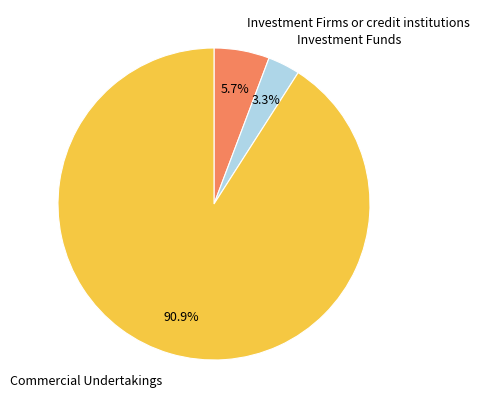

The Investment Firms or credit institutions slice represents 6% of the pie. True or false?

True